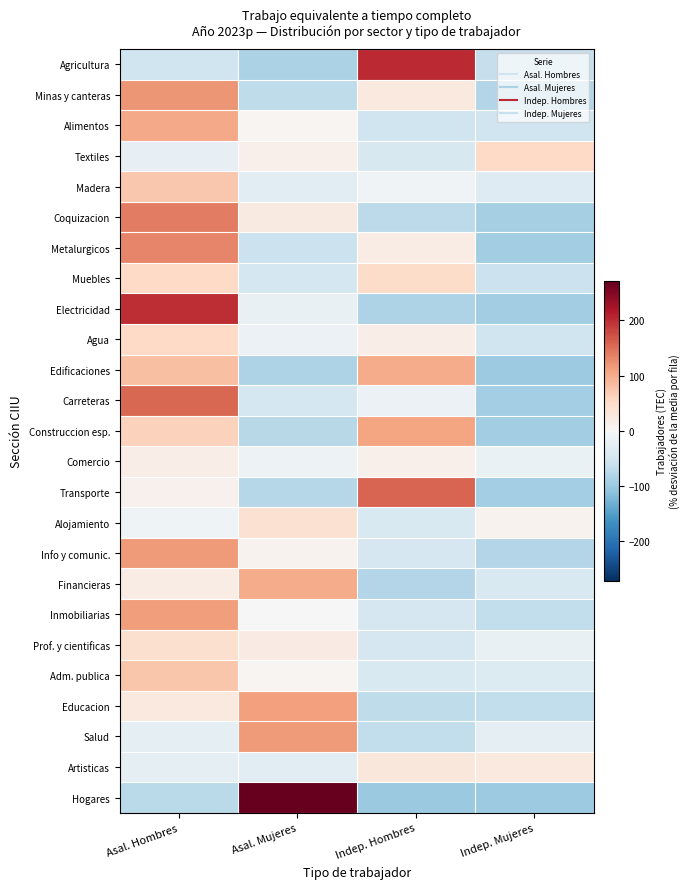

Reading right to left, extract all data points from this chart.

Agricultura: Indep. Mujeres=-62.9	Indep. Hombres=201.3	Asal. Mujeres=-85.0	Asal. Hombres=-53.4
Minas y canteras: Indep. Mujeres=-78.4	Indep. Hombres=26.0	Asal. Mujeres=-68.1	Asal. Hombres=120.5
Alimentos: Indep. Mujeres=-53.8	Indep. Hombres=-53.0	Asal. Mujeres=4.6	Asal. Hombres=102.1
Textiles: Indep. Mujeres=53.6	Indep. Hombres=-44.1	Asal. Mujeres=13.6	Asal. Hombres=-23.1
Madera: Indep. Mujeres=-35.5	Indep. Hombres=-9.1	Asal. Mujeres=-27.7	Asal. Hombres=72.2
Coquizacion: Indep. Mujeres=-91.0	Indep. Hombres=-70.5	Asal. Mujeres=23.9	Asal. Hombres=137.7
Metalurgicos: Indep. Mujeres=-94.6	Indep. Hombres=20.7	Asal. Mujeres=-58.2	Asal. Hombres=132.1
Muebles: Indep. Mujeres=-57.2	Indep. Hombres=50.0	Asal. Mujeres=-47.1	Asal. Hombres=54.3
Electricidad: Indep. Mujeres=-95.0	Indep. Hombres=-84.2	Asal. Mujeres=-19.8	Asal. Hombres=199.0
Agua: Indep. Mujeres=-53.5	Indep. Hombres=17.1	Asal. Mujeres=-16.6	Asal. Hombres=53.0
Edificaciones: Indep. Mujeres=-98.3	Indep. Hombres=100.3	Asal. Mujeres=-82.7	Asal. Hombres=80.8
Carreteras: Indep. Mujeres=-91.6	Indep. Hombres=-16.7	Asal. Mujeres=-47.3	Asal. Hombres=155.6
Construccion esp.: Indep. Mujeres=-93.8	Indep. Hombres=106.3	Asal. Mujeres=-74.7	Asal. Hombres=62.1
Comercio: Indep. Mujeres=-18.2	Indep. Hombres=13.9	Asal. Mujeres=-12.9	Asal. Hombres=17.2
Transporte: Indep. Mujeres=-92.9	Indep. Hombres=156.7	Asal. Mujeres=-76.4	Asal. Hombres=12.5
Alojamiento: Indep. Mujeres=10.2	Indep. Hombres=-40.5	Asal. Mujeres=41.4	Asal. Hombres=-11.1
Info y comunic.: Indep. Mujeres=-79.2	Indep. Hombres=-45.8	Asal. Mujeres=10.2	Asal. Hombres=114.8
Financieras: Indep. Mujeres=-41.5	Indep. Hombres=-78.7	Asal. Mujeres=100.3	Asal. Hombres=19.9
Inmobiliarias: Indep. Mujeres=-66.8	Indep. Hombres=-46.3	Asal. Mujeres=0.0	Asal. Hombres=113.1
Prof. y cientificas: Indep. Mujeres=-20.3	Indep. Hombres=-45.1	Asal. Mujeres=21.5	Asal. Hombres=43.8
Adm. publica: Indep. Mujeres=-37.2	Indep. Hombres=-42.3	Asal. Mujeres=5.2	Asal. Hombres=74.3
Educacion: Indep. Mujeres=-67.3	Indep. Hombres=-69.3	Asal. Mujeres=110.7	Asal. Hombres=25.9
Salud: Indep. Mujeres=-26.3	Indep. Hombres=-65.9	Asal. Mujeres=116.1	Asal. Hombres=-24.0
Artisticas: Indep. Mujeres=26.4	Indep. Hombres=29.9	Asal. Mujeres=-29.3	Asal. Hombres=-27.0
Hogares: Indep. Mujeres=-97.4	Indep. Hombres=-99.9	Asal. Mujeres=270.9	Asal. Hombres=-73.6